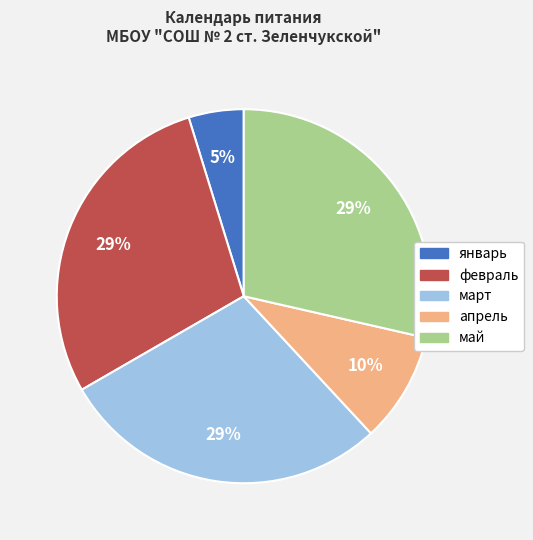

Is there a majority slice in this chart?

No